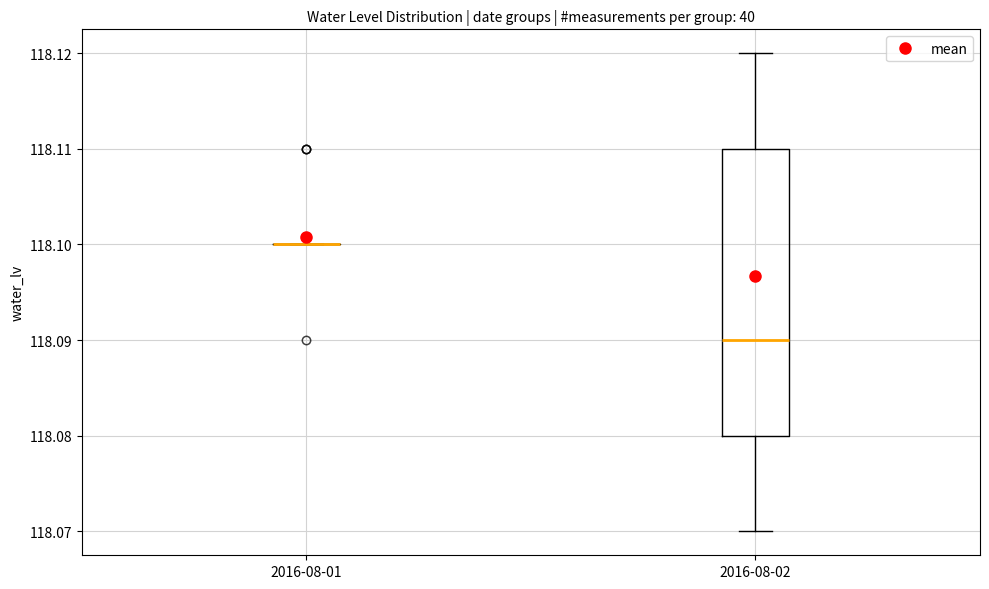

Reading left to right, transcribe this box plot: for each box, give where its median line is, the range the box spans, and where its two whiskers end, as read against the y-axis. The values are not printed on the chart, so give them approximately, as read against the axis.

2016-08-01: box collapsed to a line at 118.10, whiskers 118.10 to 118.10
2016-08-02: median 118.09, box 118.08 to 118.11, whiskers 118.07 to 118.12